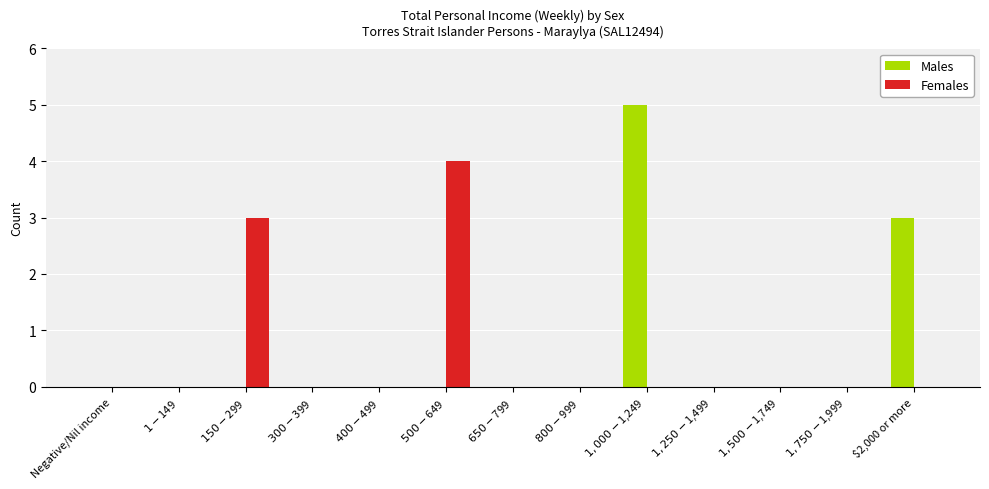

Reading left to right, extract all data points from this chart.

Males: 0	0	0	0	0	0	0	0	5	0	0	0	3
Females: 0	0	3	0	0	4	0	0	0	0	0	0	0